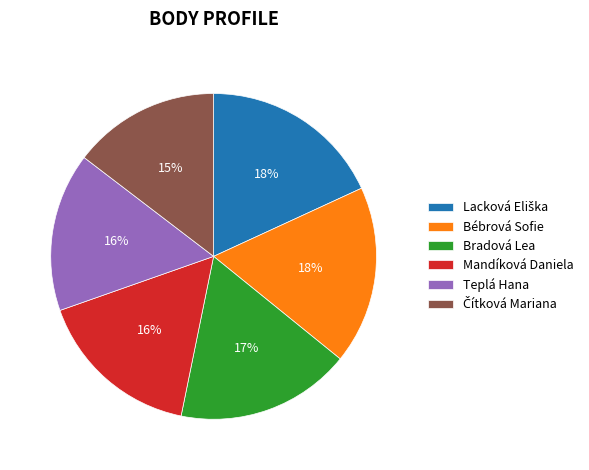

Does Mandíková Daniela represent more than half of the total?

No